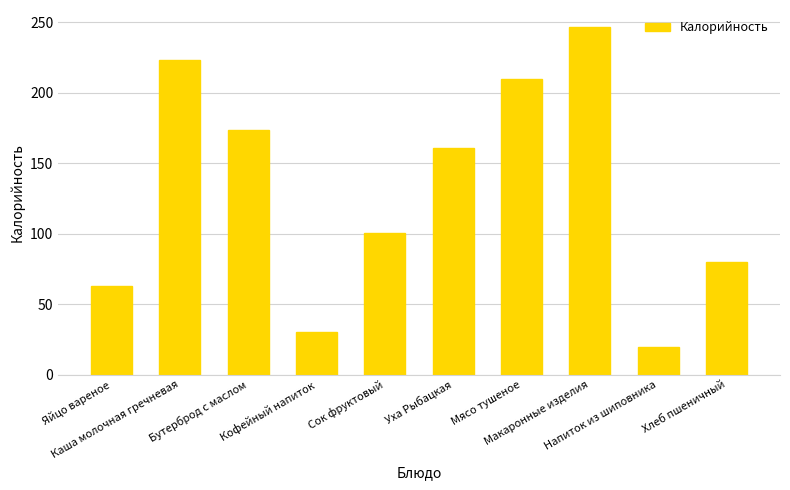

Is it true that the value at Каша молочная гречневая is 223.0?

True